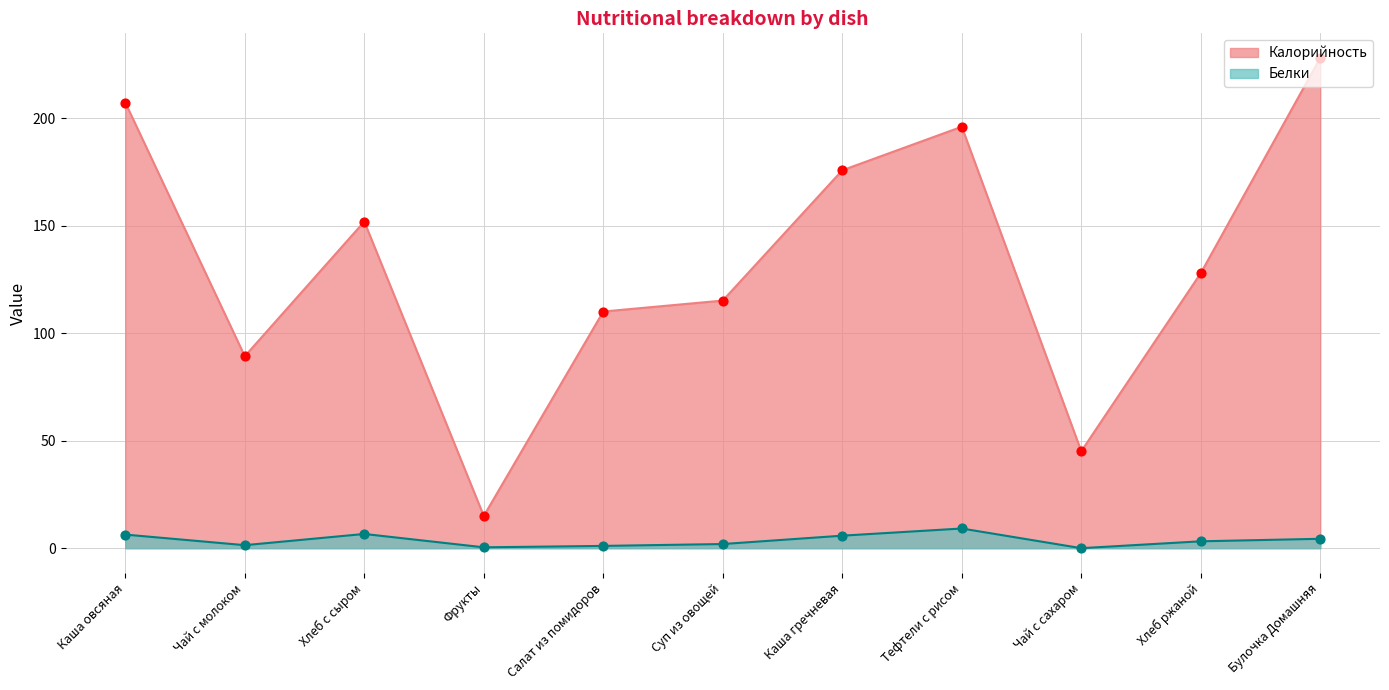

Is the value of Калорийность at Чай с молоком greater than the value of Белки at Тефтели с рисом?

Yes